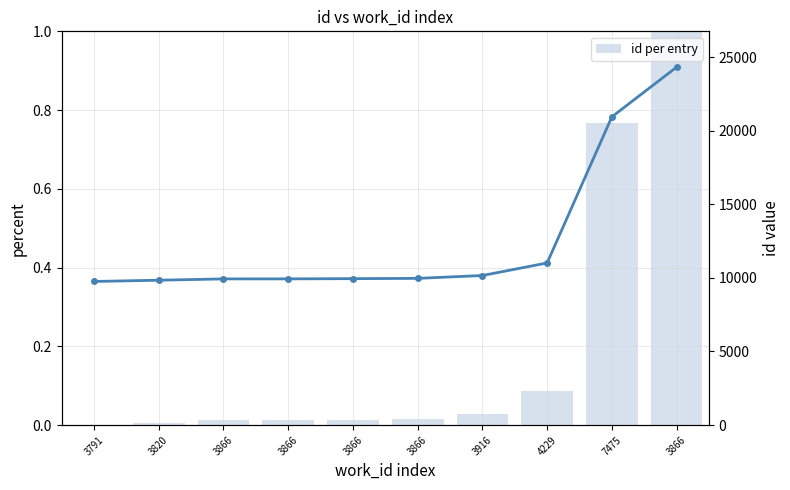

How many data points in id are less than 9966?

5